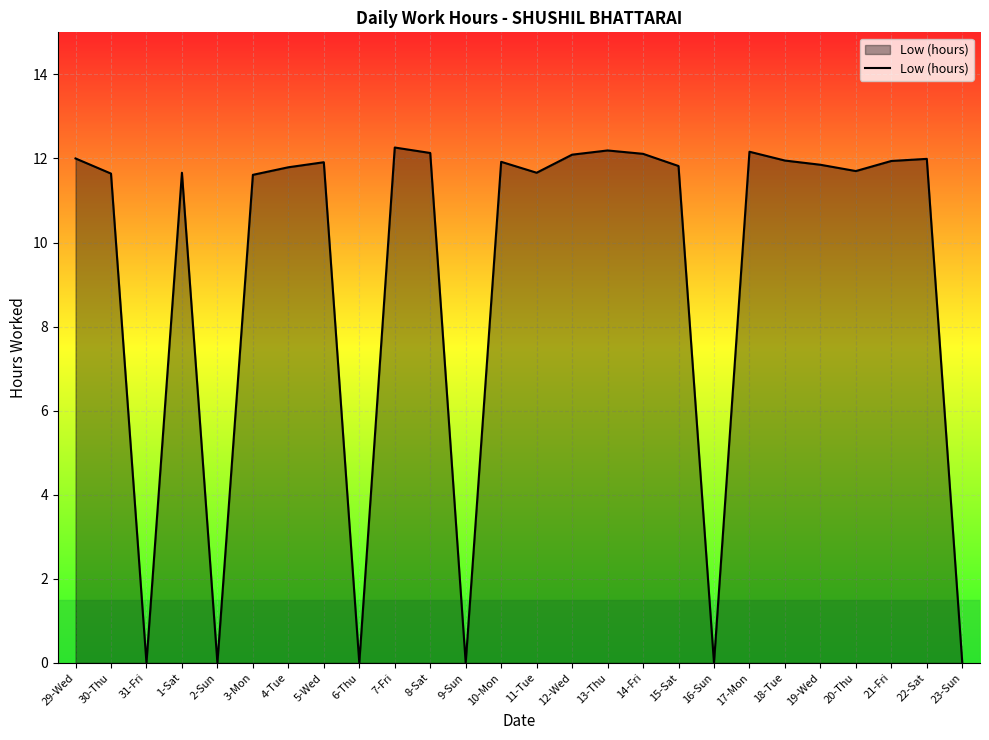

True or false: the data has more than 1 interior local peaks.

True